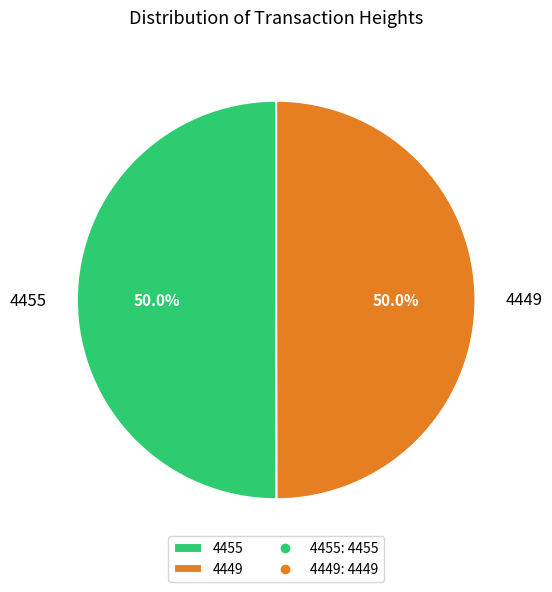

What percentage is the 4449 slice, to the nearest percent?

50%